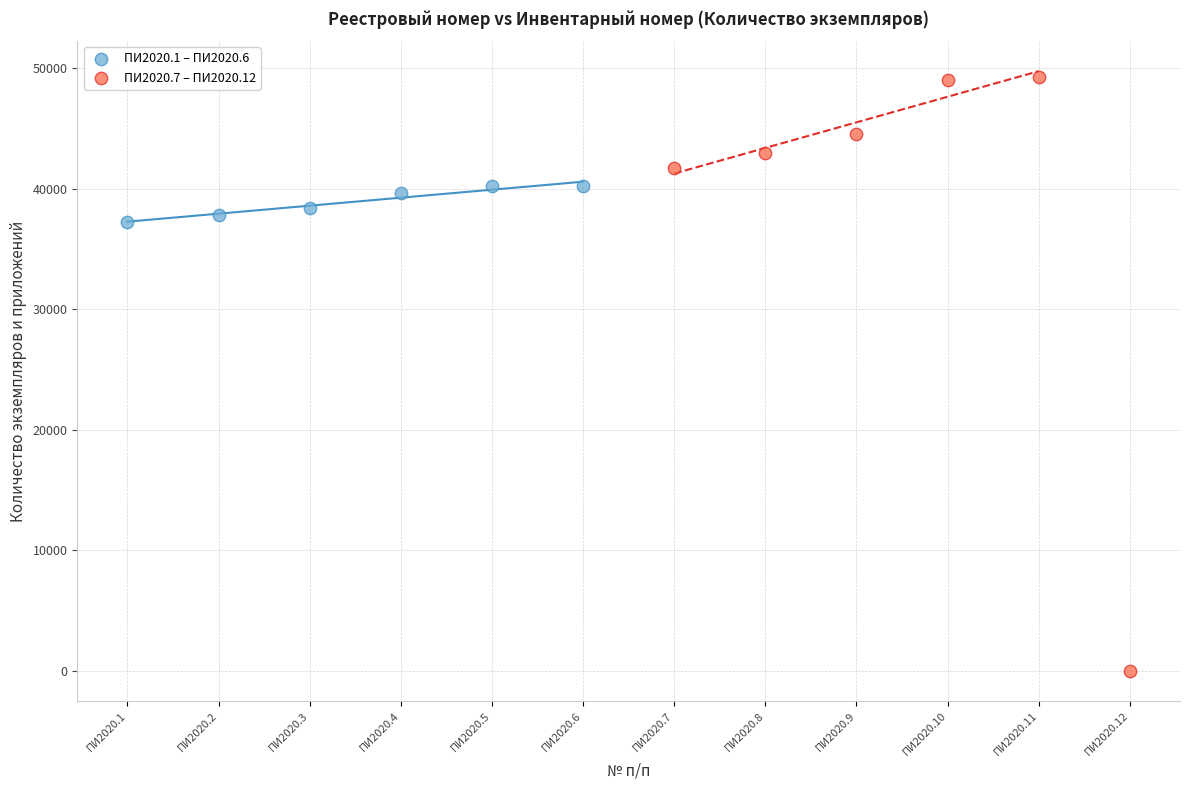

Which series has the largest Y range (max minus min)?

ПИ2020.7 – ПИ2020.12